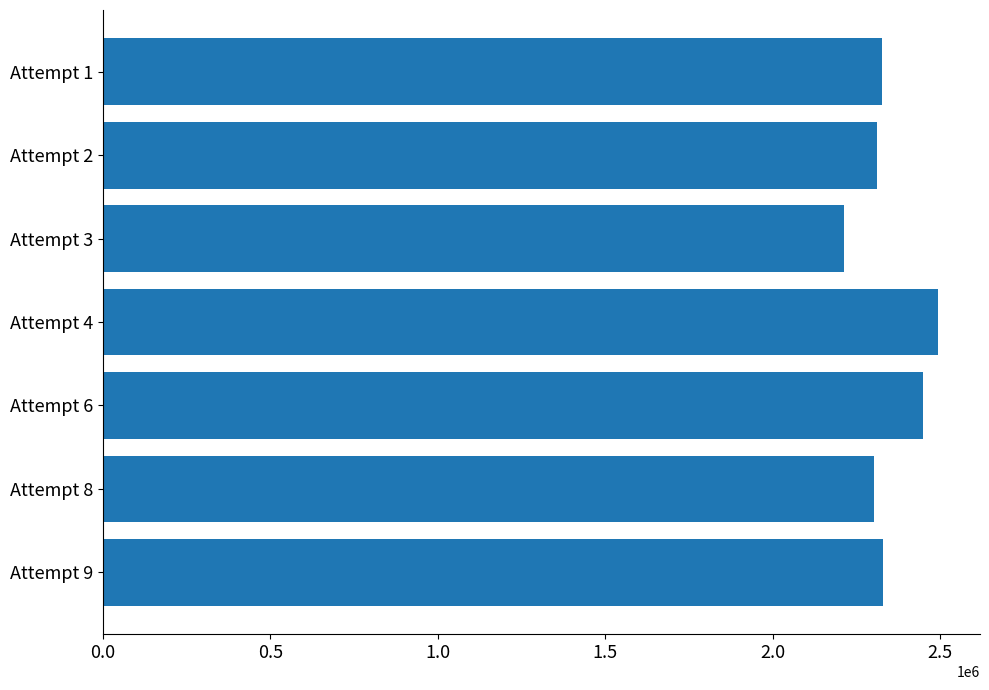

The value at Attempt 4 is 2494879. True or false?

True